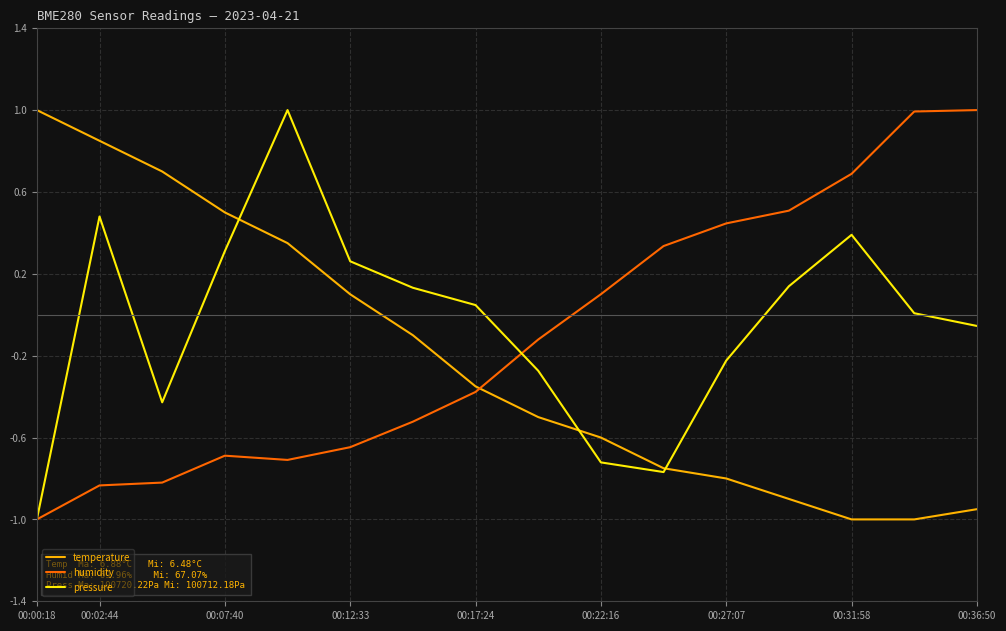

What is the smallest value displayed?

-1.0